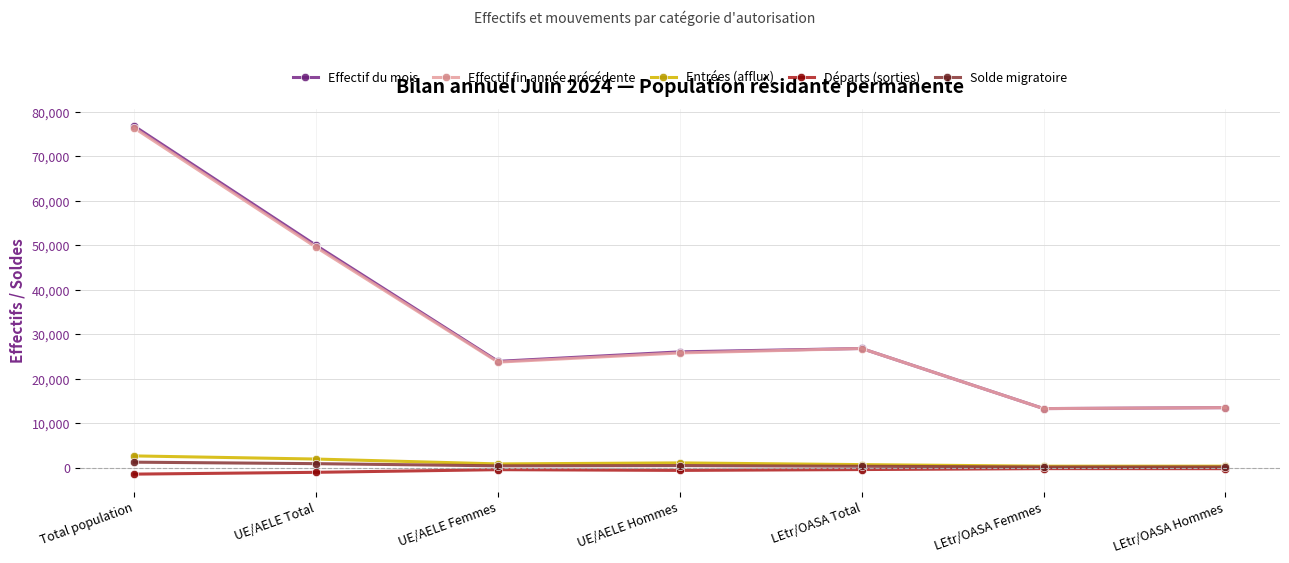

At which label does Départs (sorties) first exceed -431?

LEtr/OASA Total